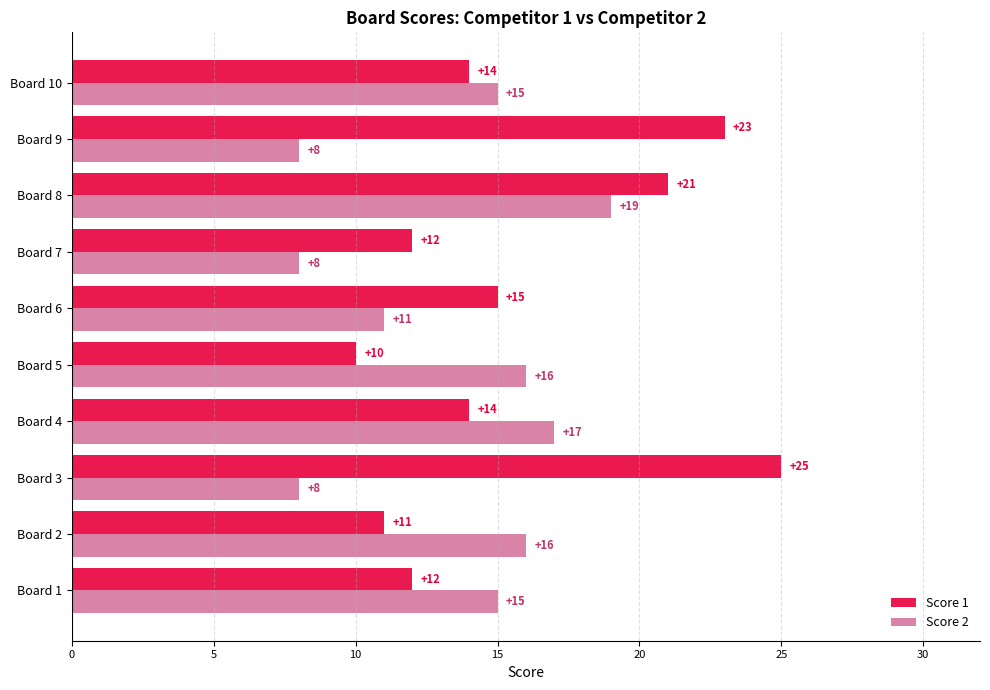

At how many categories does at least one series exceed 9?

10